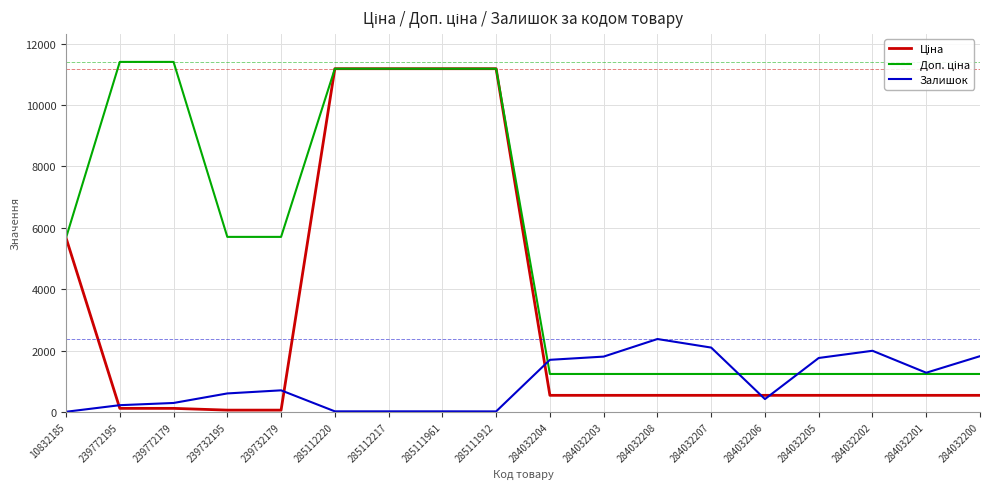

True or false: Залишок has a value of 2054.3 at 284032201.

False